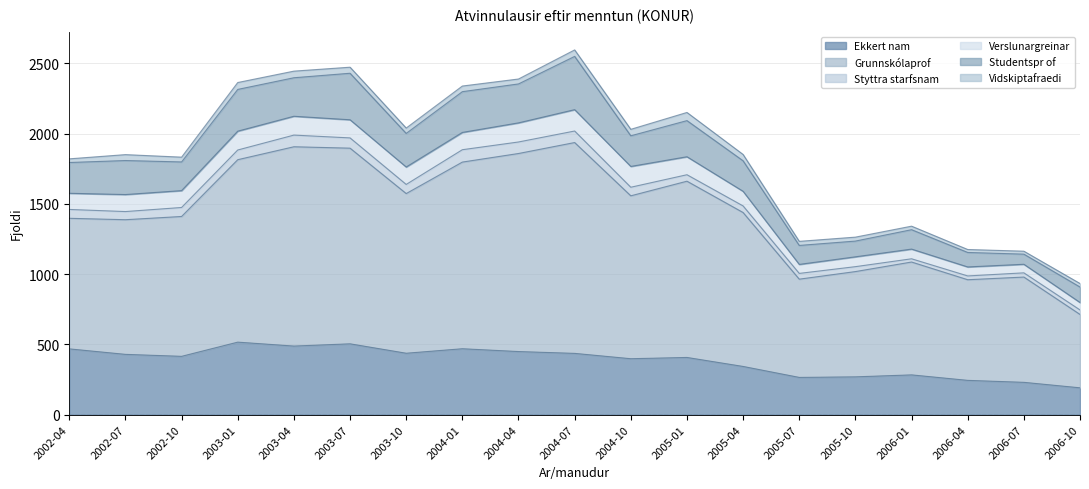

Which series changed the most between 2006-04 and 2006-10?

Grunnskólaprof